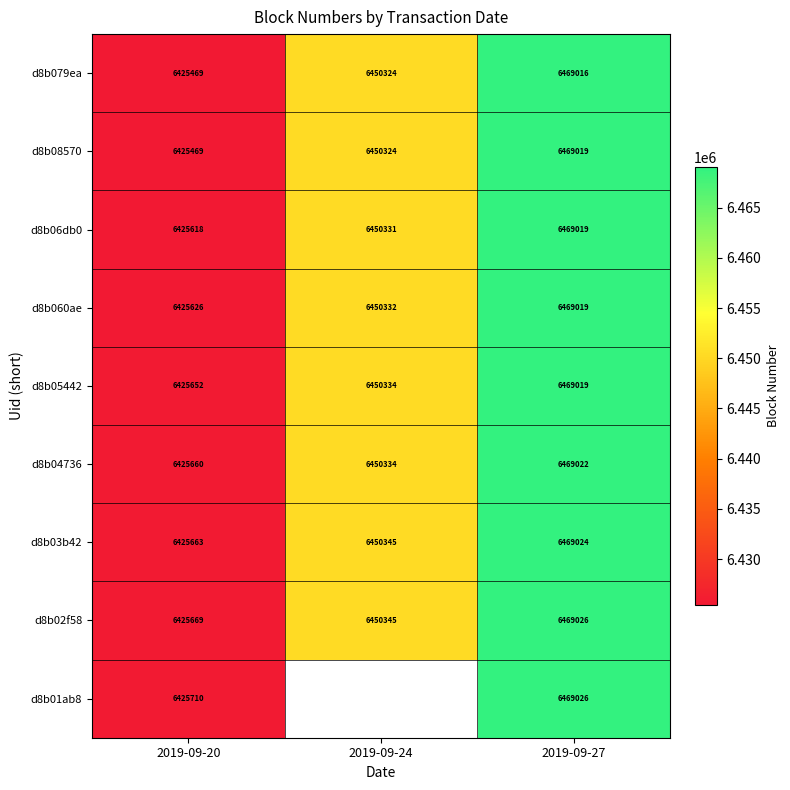

What is the difference between the second highest and minimum values in the d8b060ae series?

24706